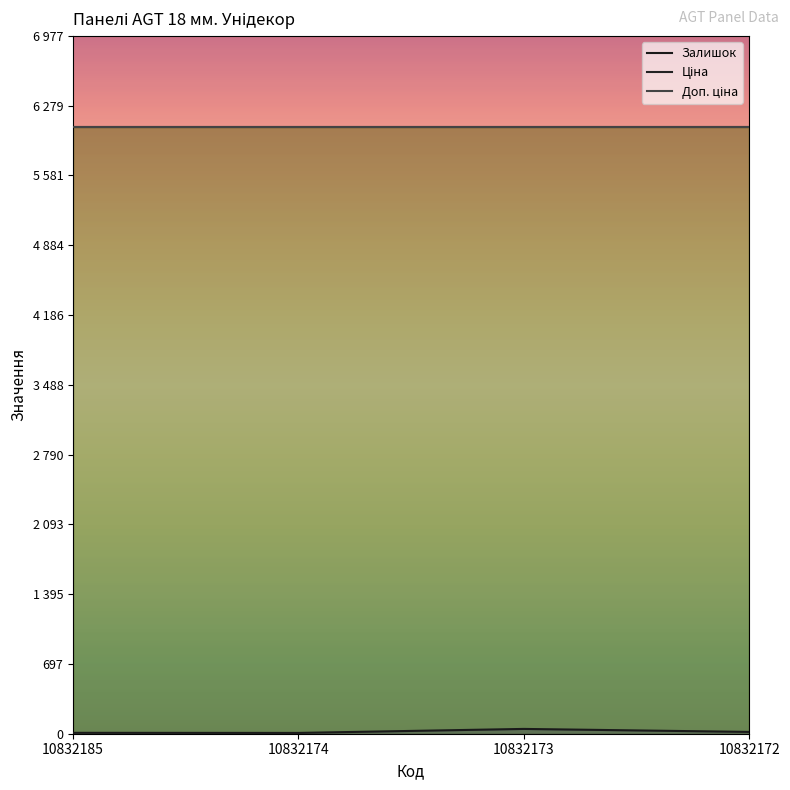

The value of Залишок at 10832185 is 9.0. True or false?

True